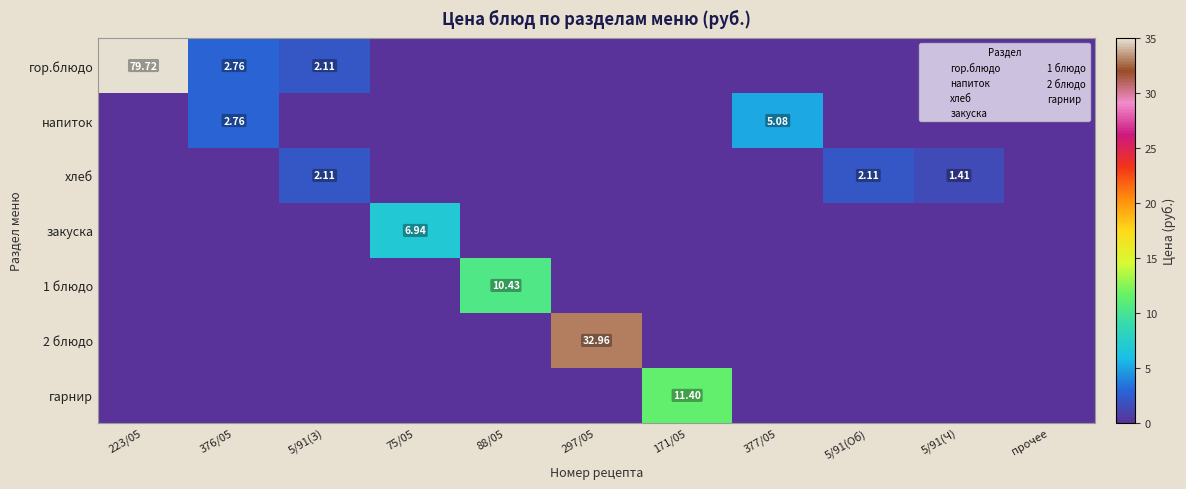

At which label does гарнир reach its minimum?

223/05